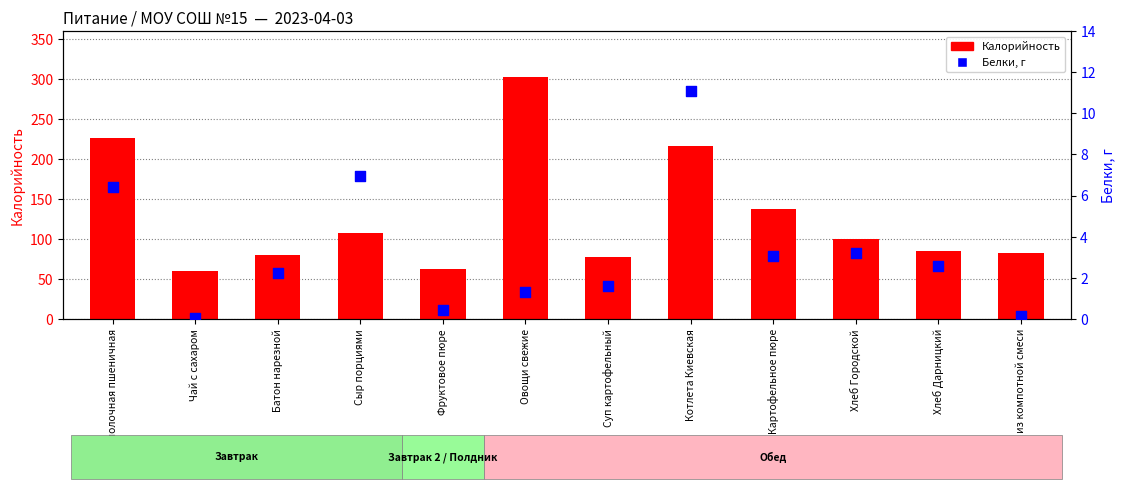

What are all the series names shown in the legend?

Калорийность, Белки, г